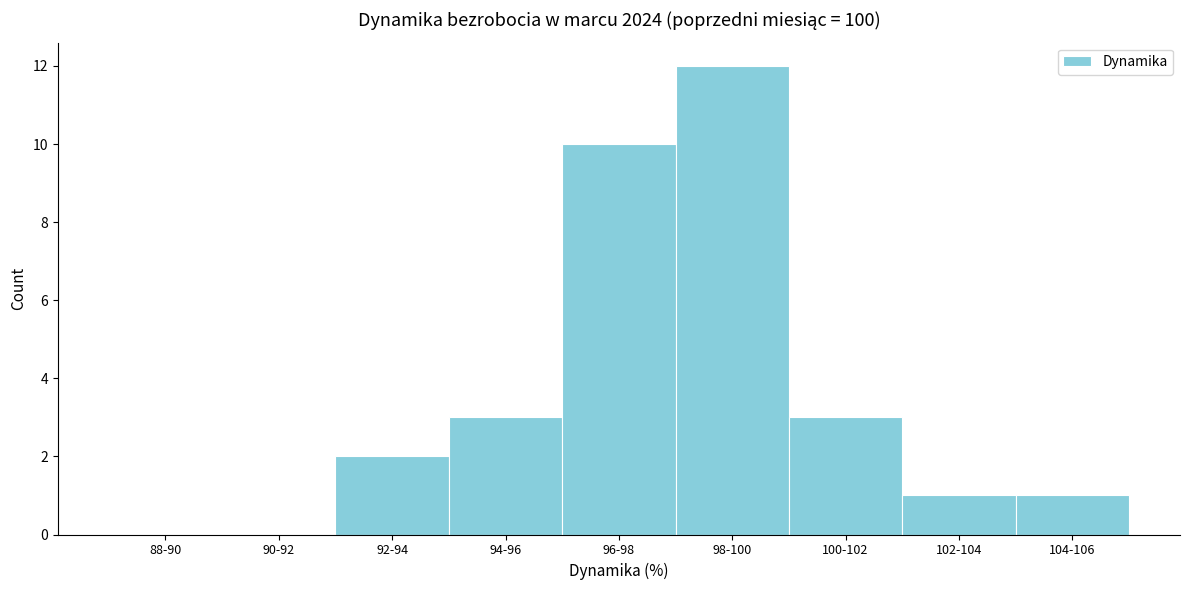

What is the sum of all values?

32